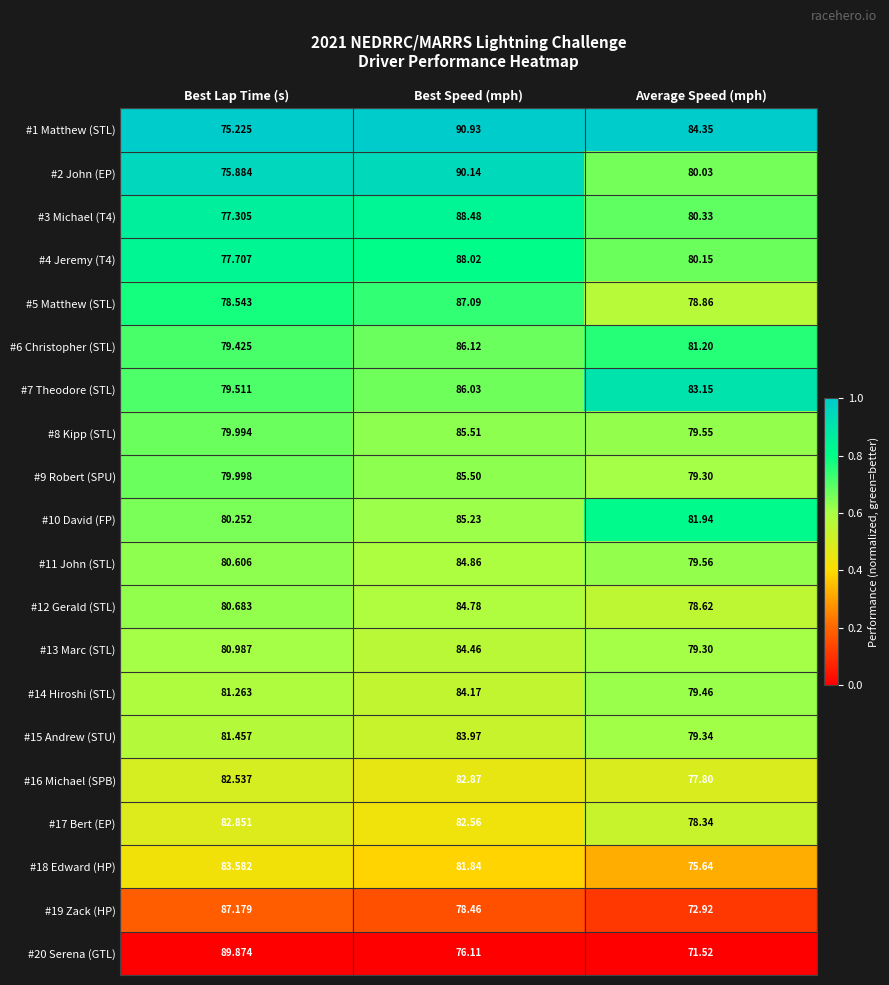

Between Best Lap Time (s) and Average Speed (mph), which series saw the biggest shift?

#20 Serena (GTL)